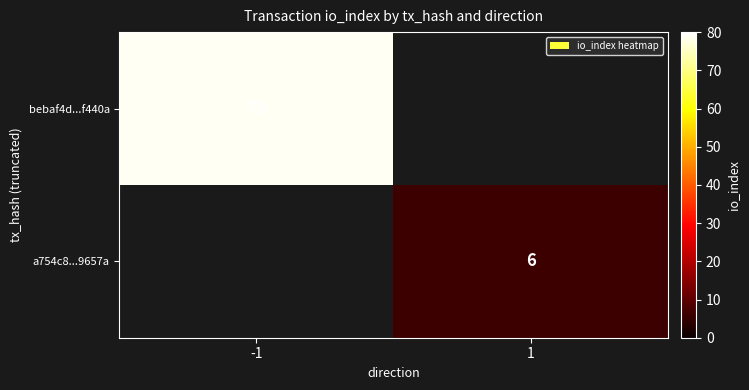

Is it true that bebaf4d...f440a equals 126 at -1?

False